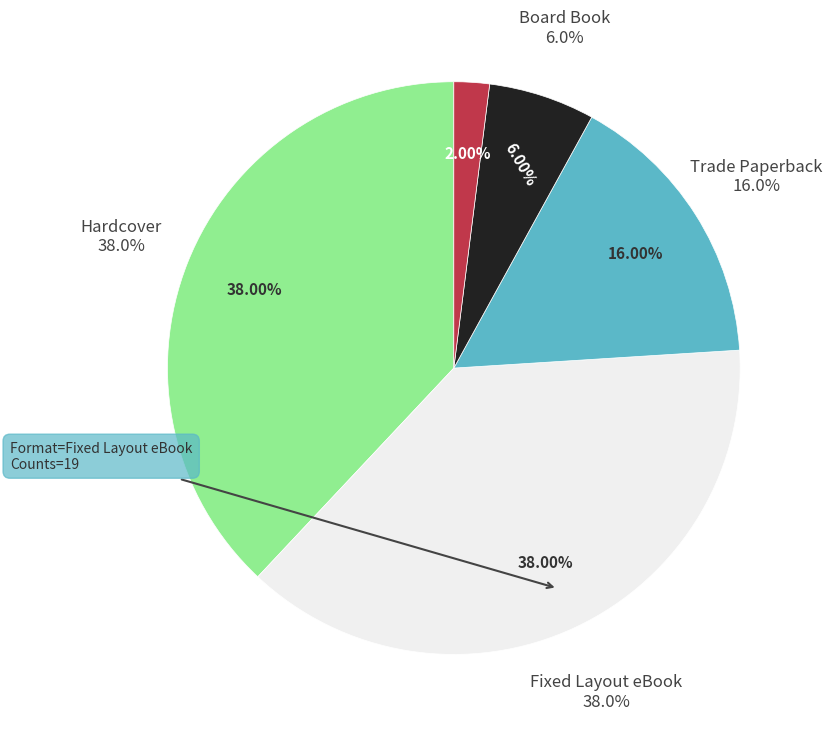

How many segments does this pie chart have?

5